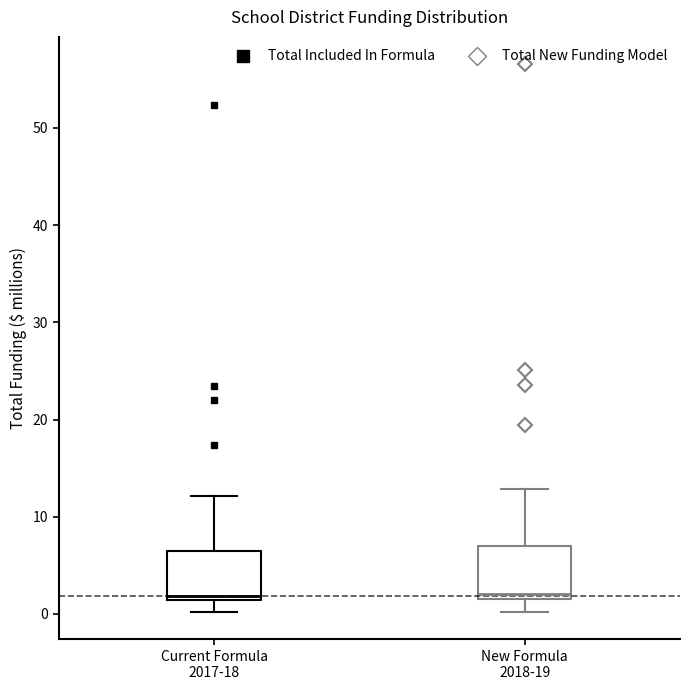

Reading left to right, read every box against the y-axis: the position of its median line, the range the box covers, and the ends of its whiskers. The values are not printed on the chart, so give them approximately, as read against the axis.

Current Formula 2017-18: median 2, box 1 to 7, whiskers 0 to 12
New Formula 2018-19: median 2 (just above the box's lower edge), box 2 to 7, whiskers 0 to 13